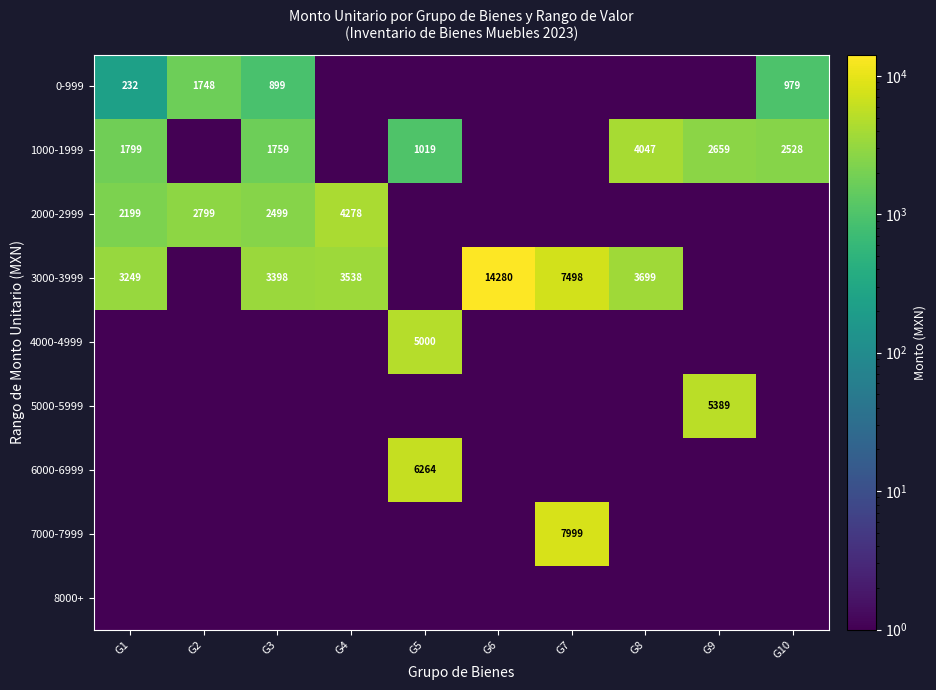

Is the value of 3000-3999 at G7 greater than the value of 1000-1999 at G5?

Yes